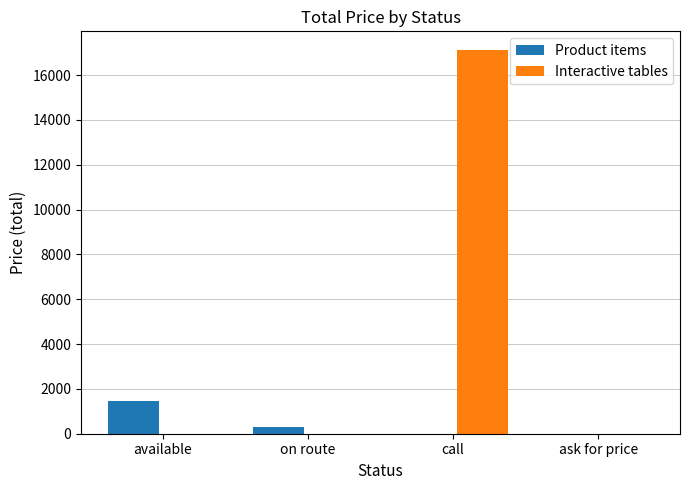

What is the spread (max minus min) of values at on route?

288.9